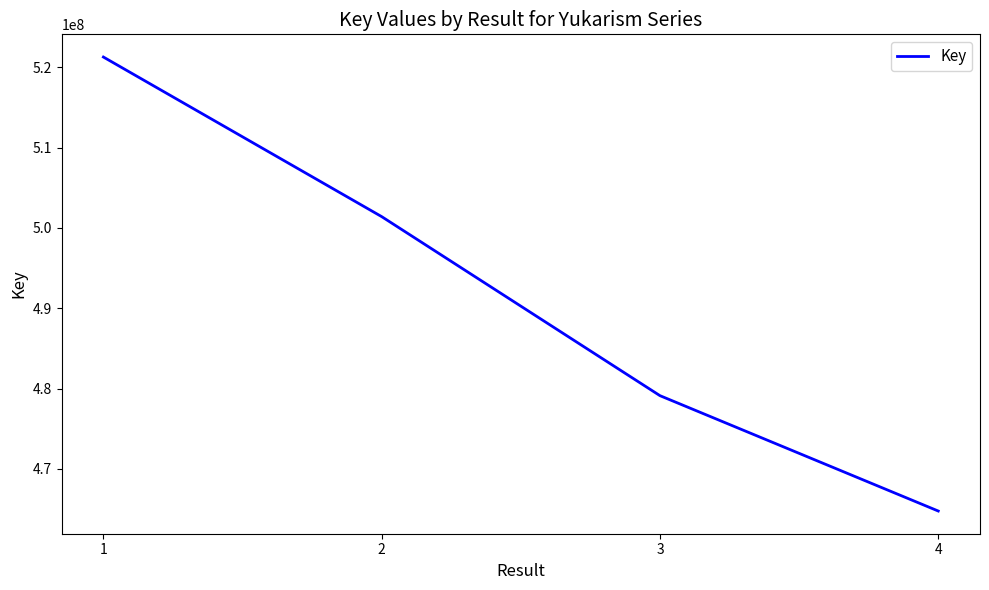

What value does the data have at 4, to the nearest 50?

464740350